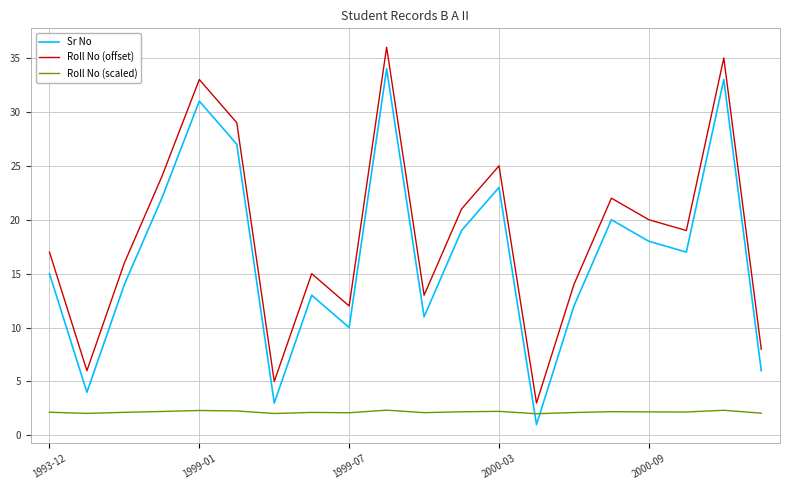

What is the difference between the maximum and minimum values in the Roll No (scaled) series?

0.3